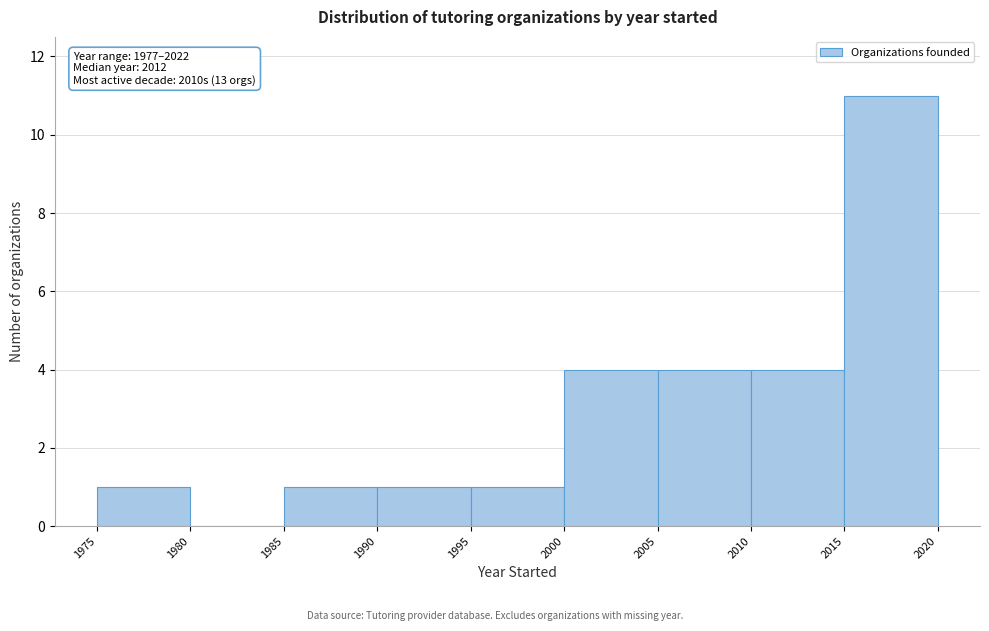

Over which range of the x-axis is the bar tallest?

2015 to 2020